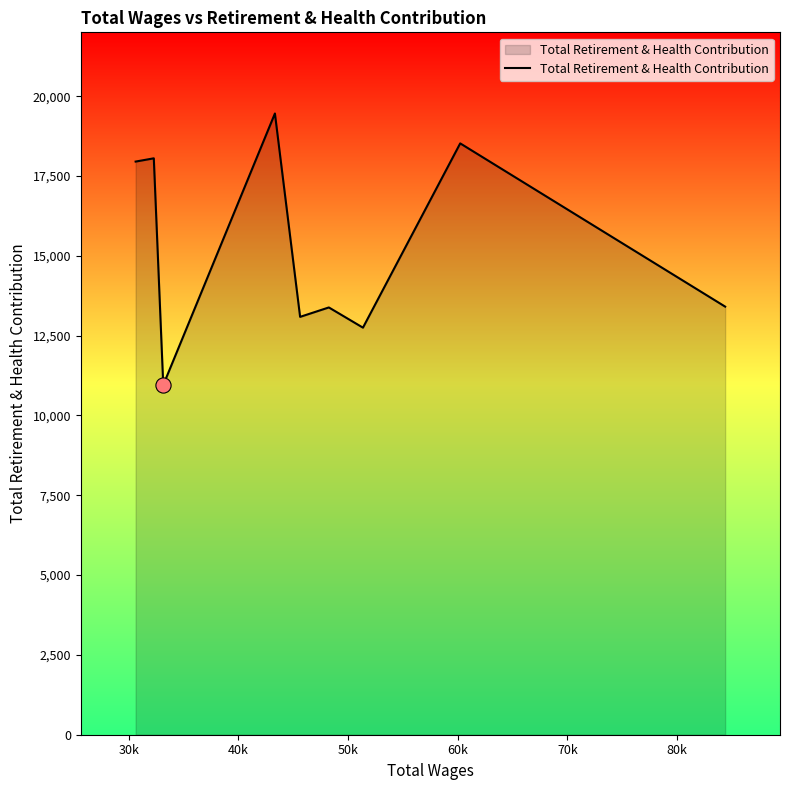

What is the minimum value shown in the chart?

10952